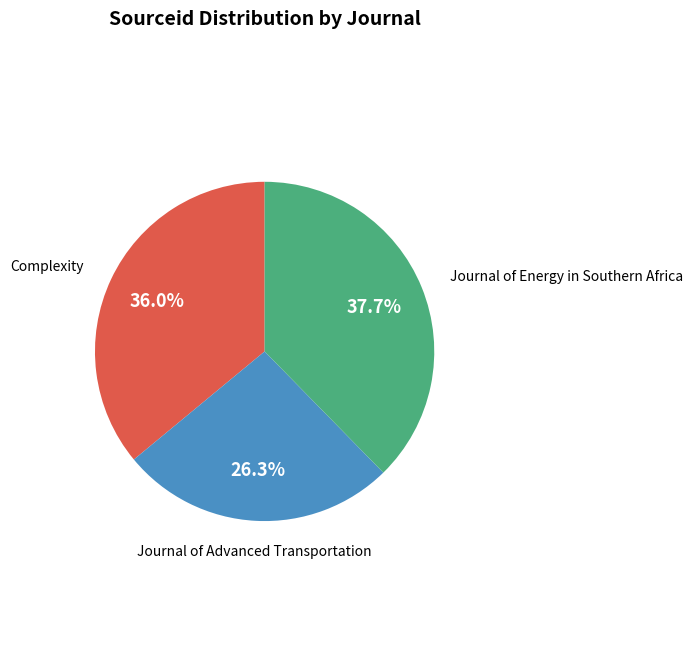

What percentage is the Journal of Energy in Southern Africa slice, to the nearest percent?

38%